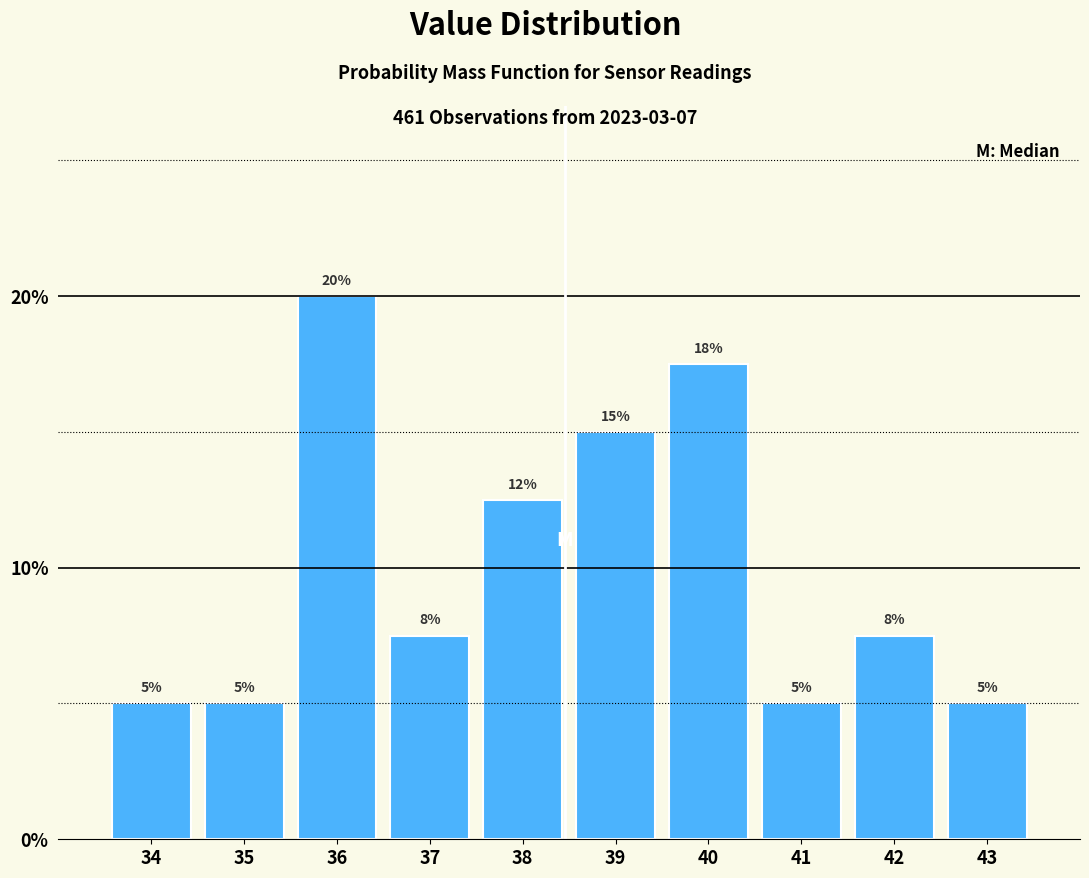

What is the minimum value shown in the chart?

5.0